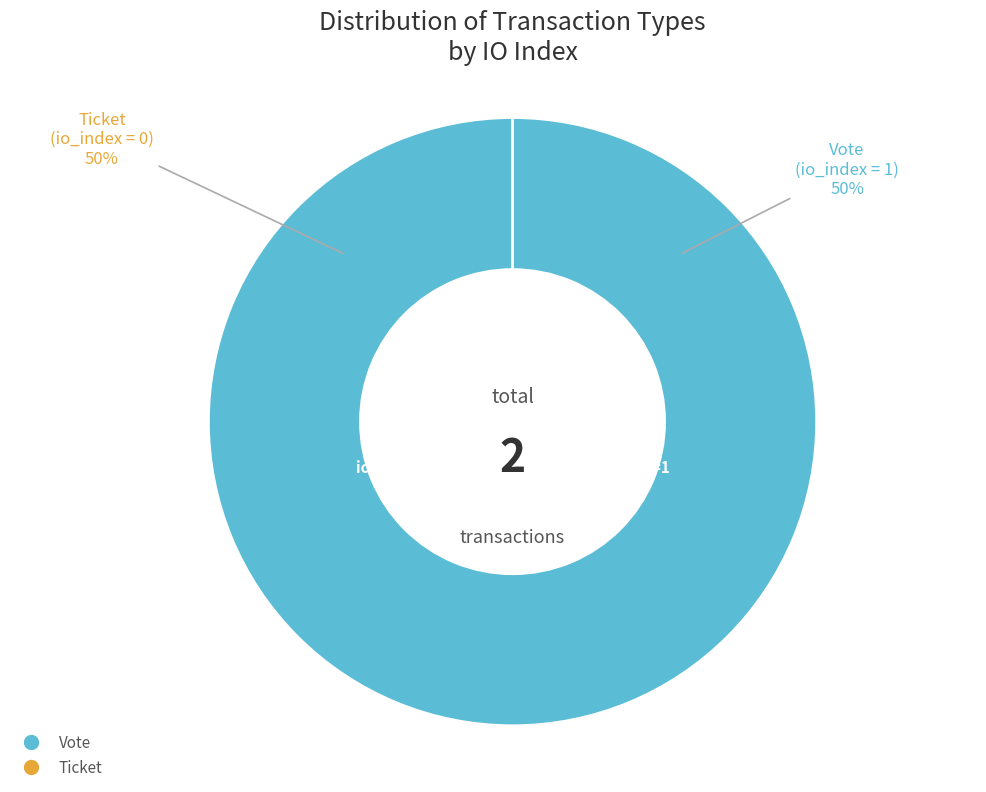

What percentage is the Vote (io_index=1) slice, to the nearest percent?

100%